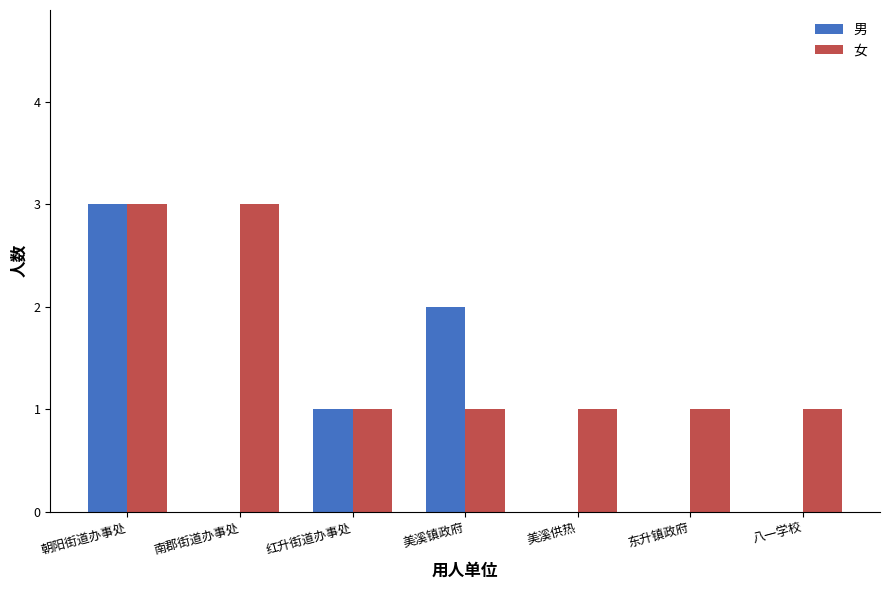

Between 南郡街道办事处 and 八一学校, which series saw the biggest shift?

女